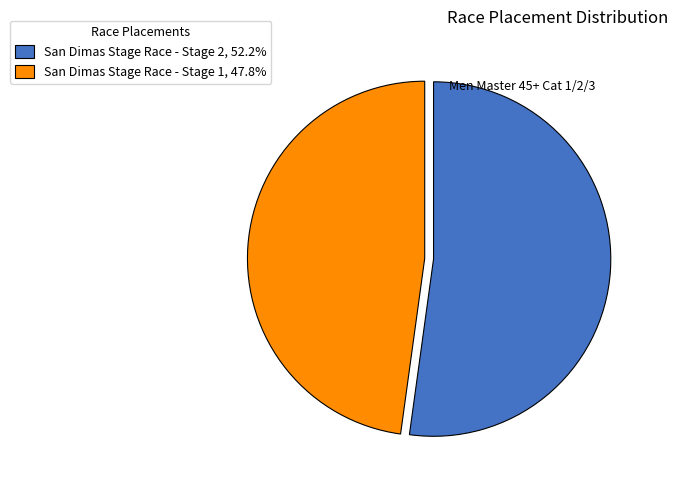

What is the ratio of the value at San Dimas Stage Race - Stage 2, 52.2% to the value at San Dimas Stage Race - Stage 1, 47.8%?

1.1